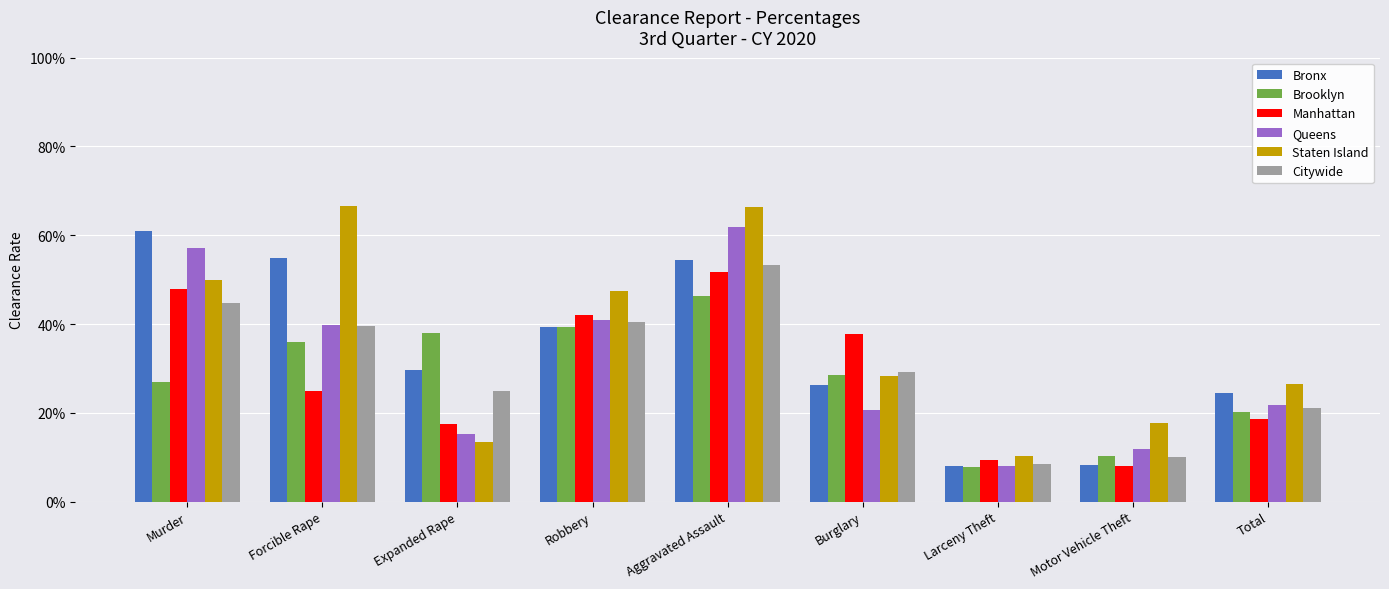

How many Queens values are between 0 and 1?

9